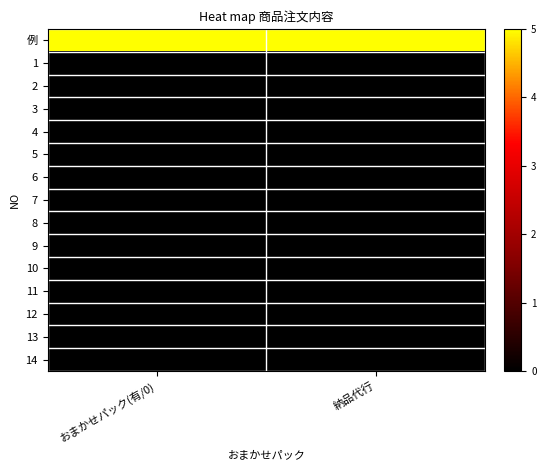

Reading right to left, transcribe all the data shown in this chart.

例: 納品代行=5	おまかせパック(有/0)=5
1: 納品代行=0	おまかせパック(有/0)=0
2: 納品代行=0	おまかせパック(有/0)=0
3: 納品代行=0	おまかせパック(有/0)=0
4: 納品代行=0	おまかせパック(有/0)=0
5: 納品代行=0	おまかせパック(有/0)=0
6: 納品代行=0	おまかせパック(有/0)=0
7: 納品代行=0	おまかせパック(有/0)=0
8: 納品代行=0	おまかせパック(有/0)=0
9: 納品代行=0	おまかせパック(有/0)=0
10: 納品代行=0	おまかせパック(有/0)=0
11: 納品代行=0	おまかせパック(有/0)=0
12: 納品代行=0	おまかせパック(有/0)=0
13: 納品代行=0	おまかせパック(有/0)=0
14: 納品代行=0	おまかせパック(有/0)=0